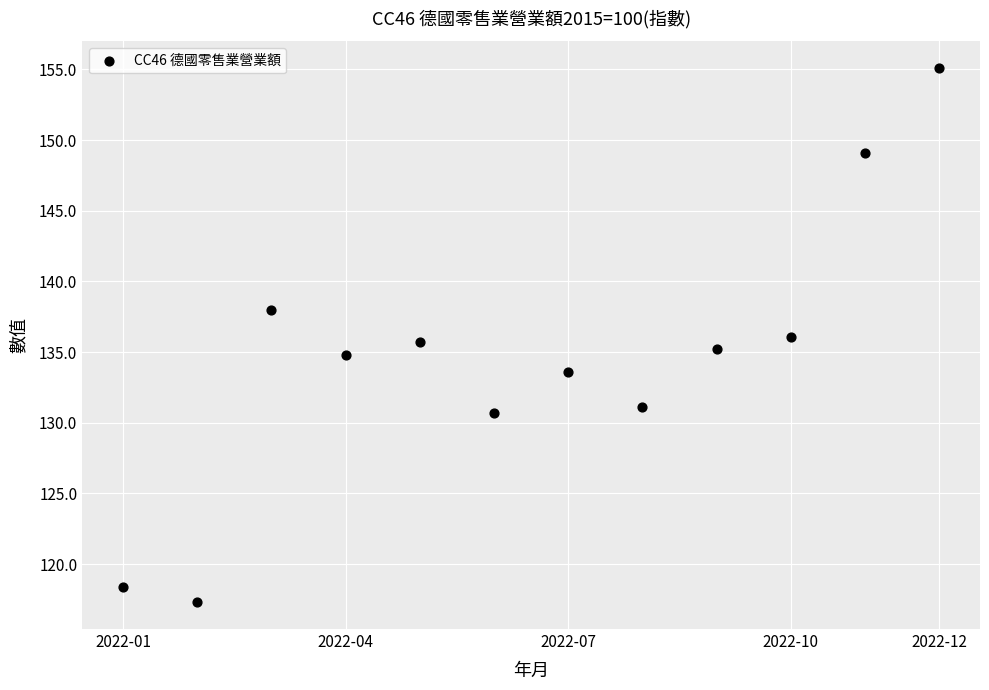

What is the average X value?

202206.5